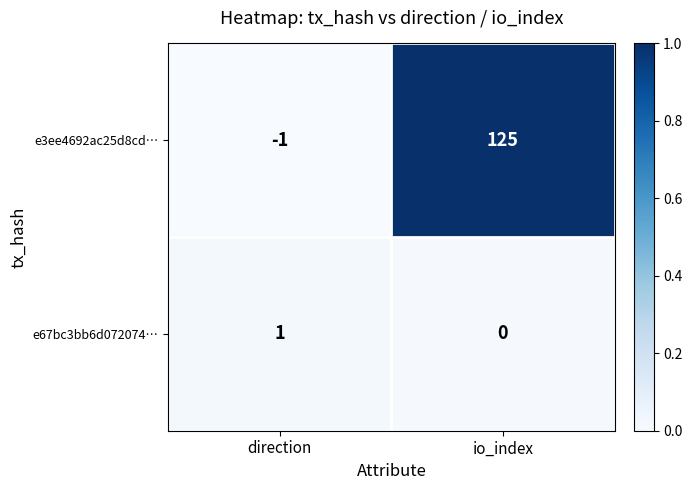

Which label corresponds to the largest value in the chart?

io_index